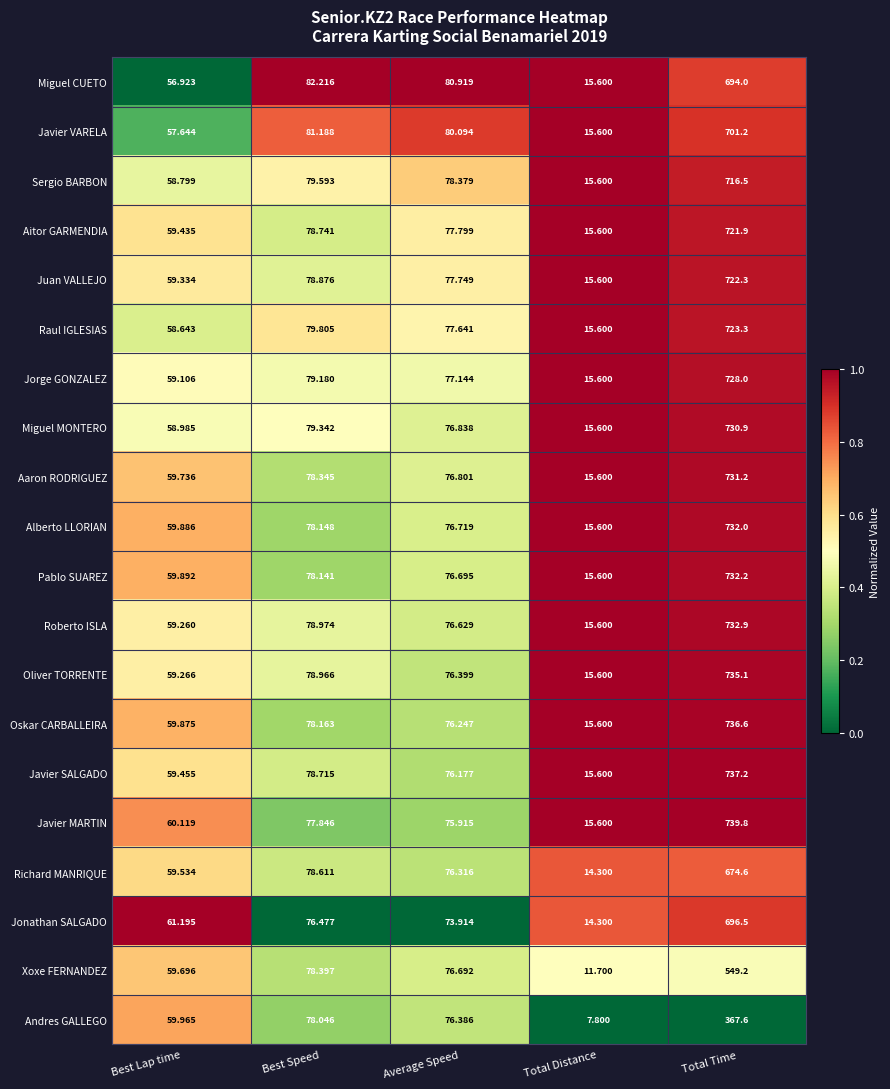

List the series in order of their peak value, highest first.

Javier MARTIN, Javier SALGADO, Oskar CARBALLEIRA, Oliver TORRENTE, Roberto ISLA, Pablo SUAREZ, Alberto LLORIAN, Aaron RODRIGUEZ, Miguel MONTERO, Jorge GONZALEZ, Raul IGLESIAS, Juan VALLEJO, Aitor GARMENDIA, Sergio BARBON, Javier VARELA, Jonathan SALGADO, Miguel CUETO, Richard MANRIQUE, Xoxe FERNANDEZ, Andres GALLEGO